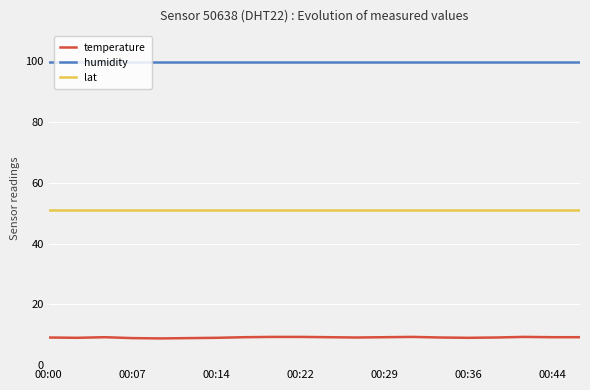

What is the smallest value displayed?

8.8